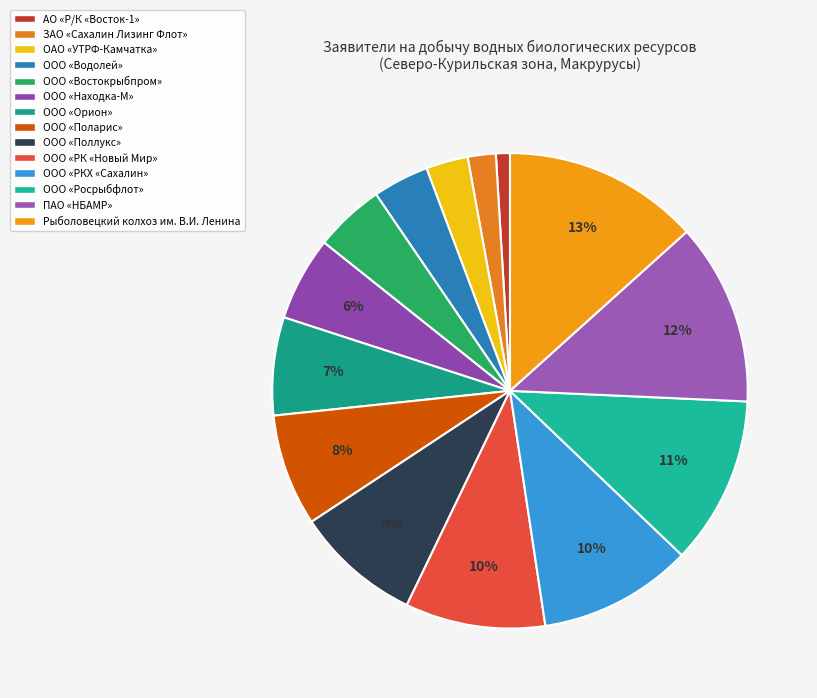

Is there a majority slice in this chart?

No